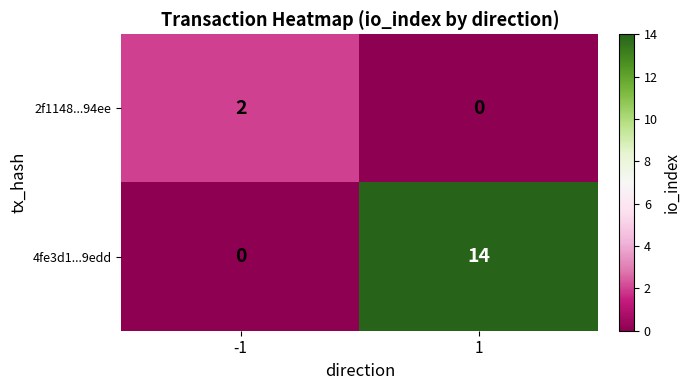

List the series in order of their peak value, lowest first.

2f1148...94ee, 4fe3d1...9edd